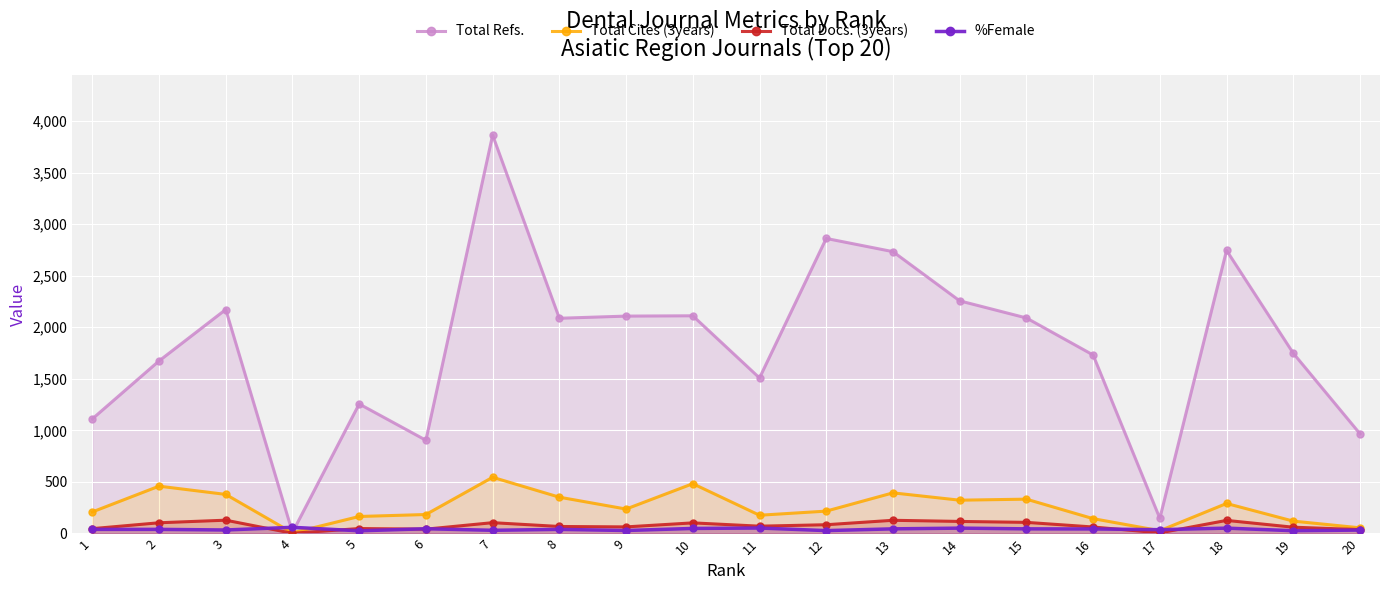

What is the average value of the %Female series?

41